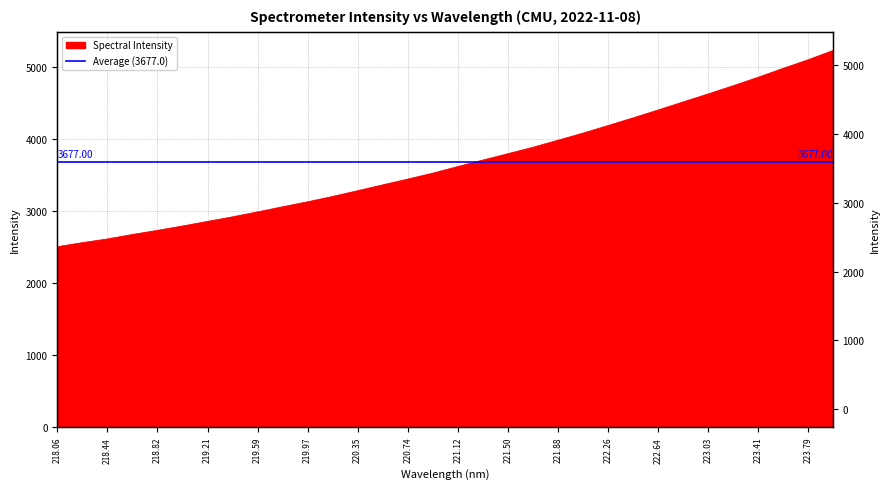

Count the number of categories in the chart.

32